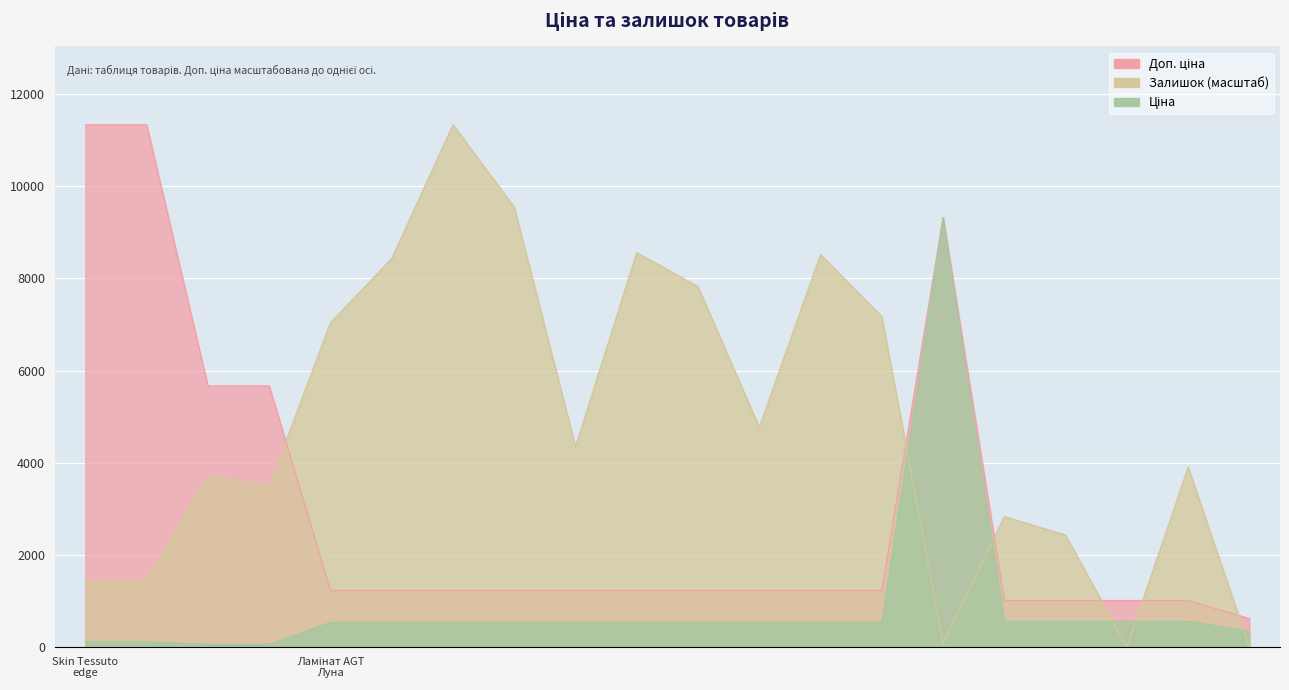

What is the difference between the second highest and second lowest values in the Залишок series?

9547.6